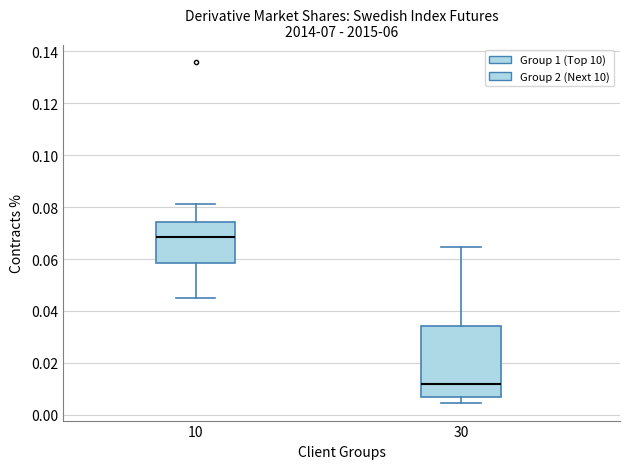

Reading left to right, transcribe this box plot: for each box, give where its median line is, the range the box spans, and where its two whiskers end, as read against the y-axis. The values are not printed on the chart, so give them approximately, as read against the axis.

10: median 0.068, box 0.058 to 0.074, whiskers 0.044 to 0.082
30: median 0.012, box 0.006 to 0.034, whiskers 0.004 to 0.064